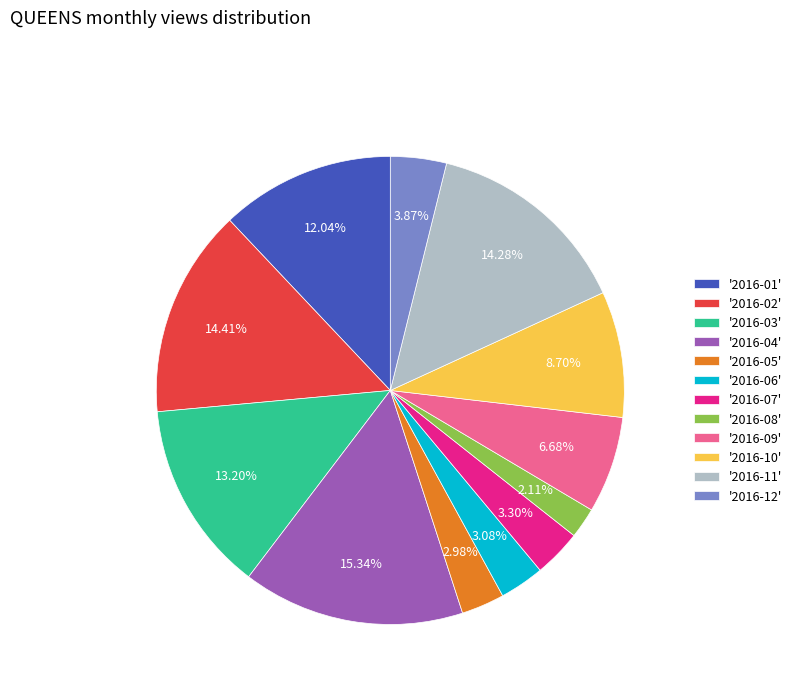

Combined, do '2016-07' and '2016-03' account for over 50%?

No